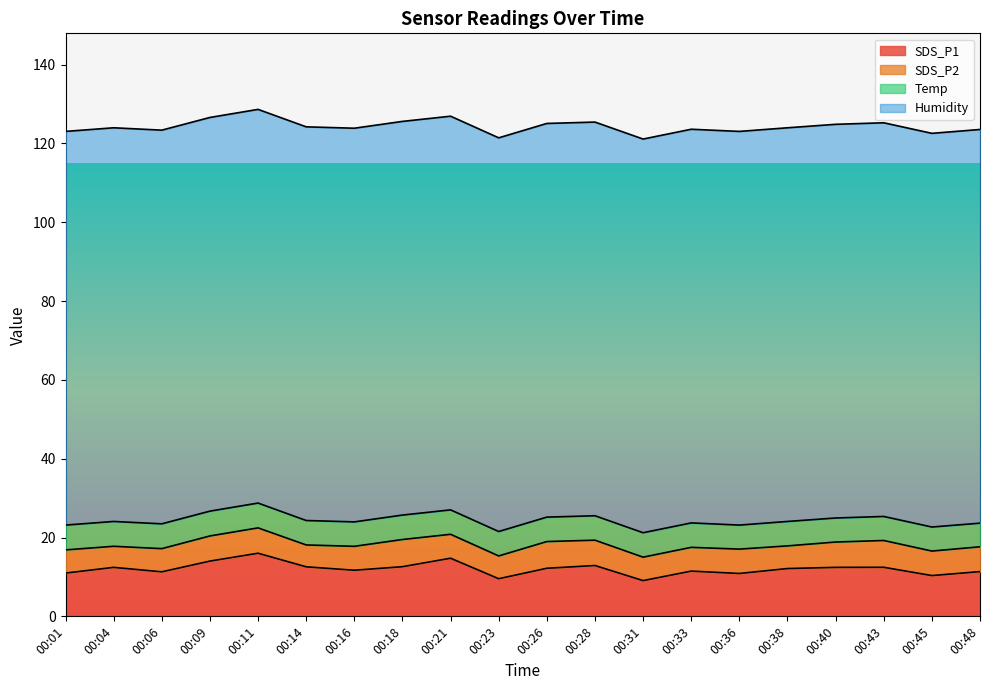

At which label does SDS_P1 reach its minimum?

00:31